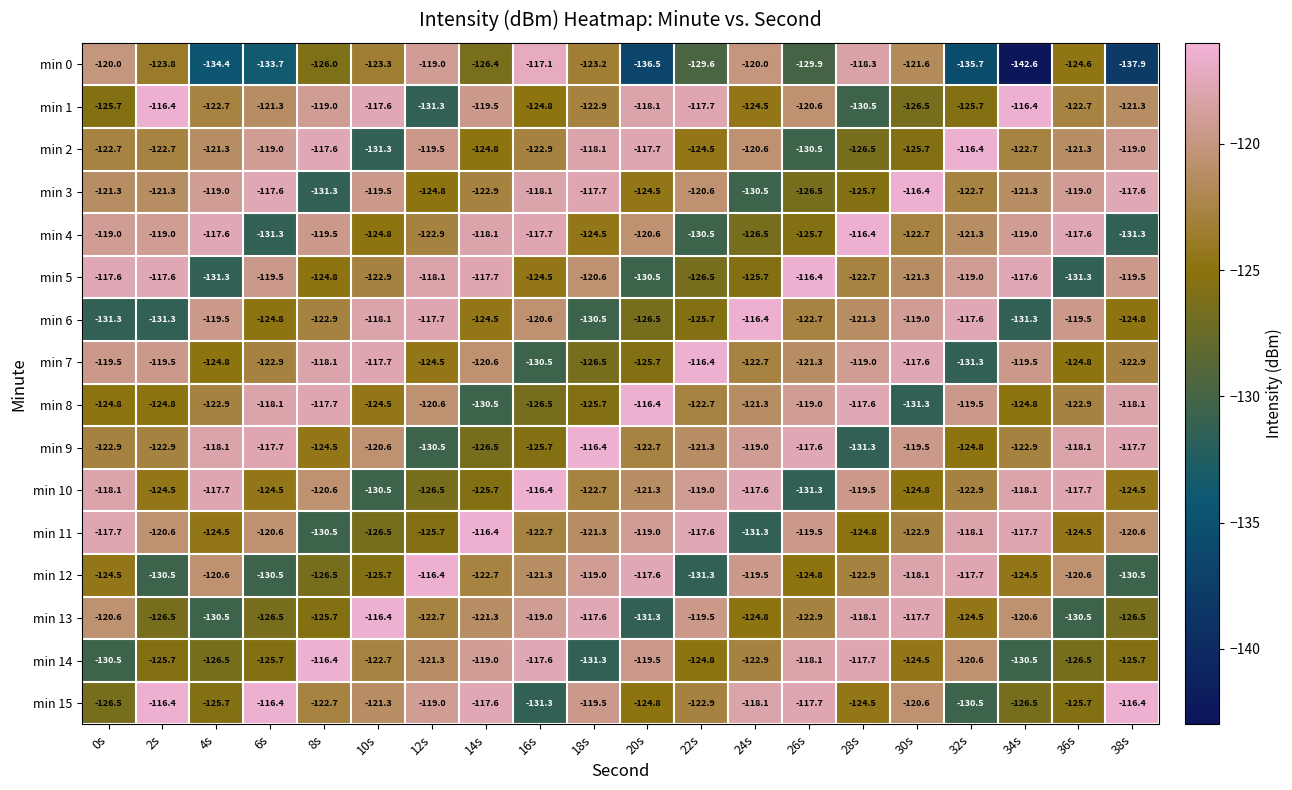

The value of min 3 at 16s is -207.5. True or false?

False